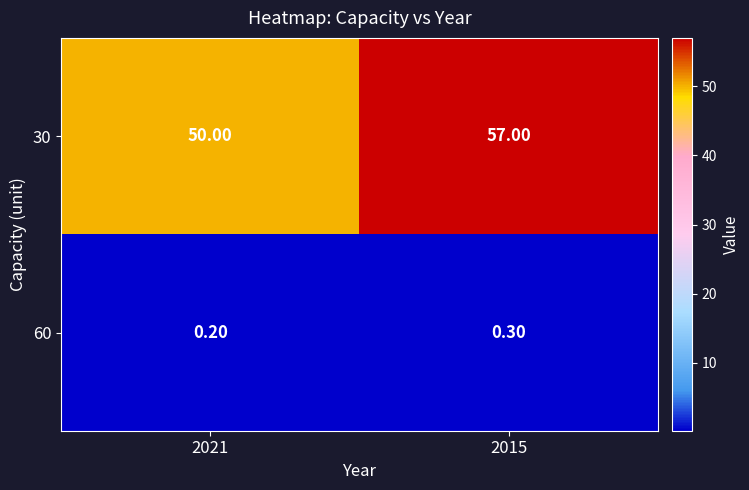

What is the sum of the 30 values at 2015 and 2021?

107.0